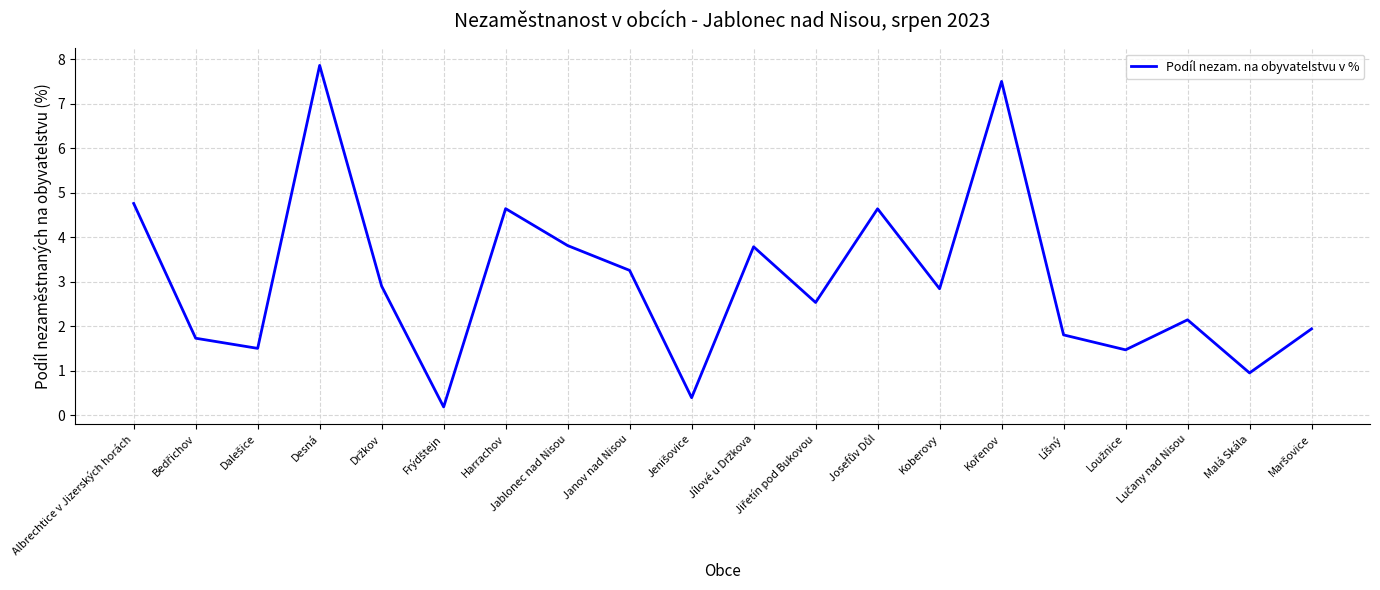

Reading right to left, extract all data points from this chart.

1.9	1.0	2.1	1.5	1.8	7.5	2.8	4.6	2.5	3.8	0.4	3.3	3.8	4.6	0.2	2.9	7.9	1.5	1.7	4.8